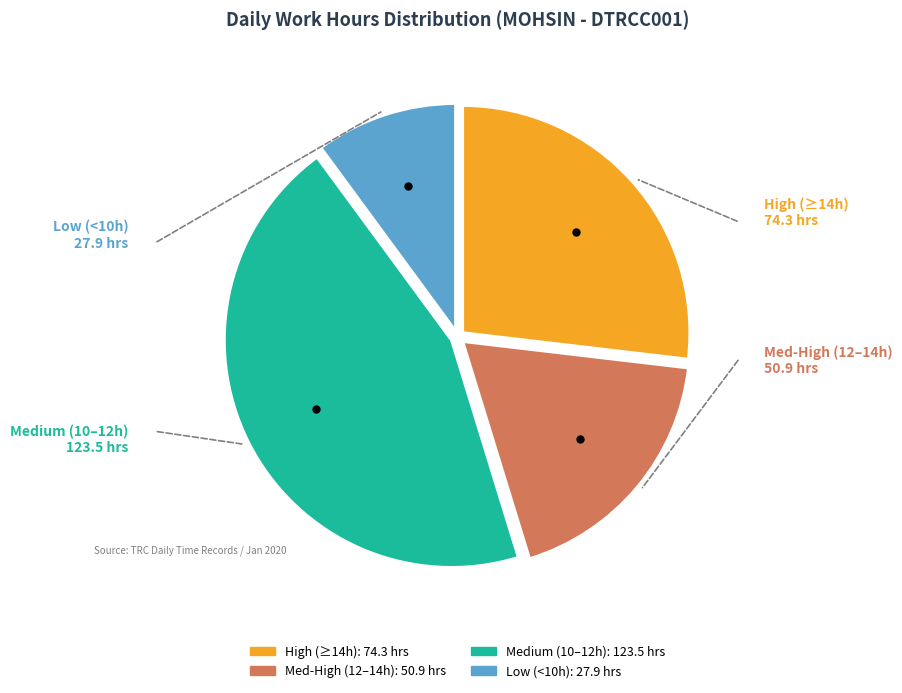

How many segments does this pie chart have?

4